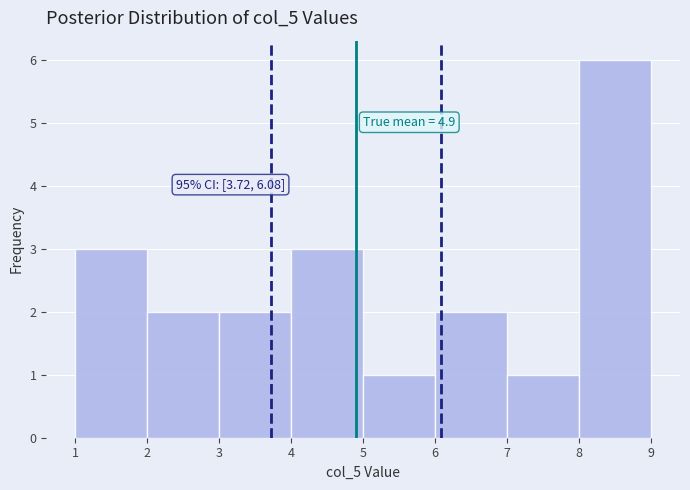

Over which range of the x-axis is the bar tallest?

8 to 9